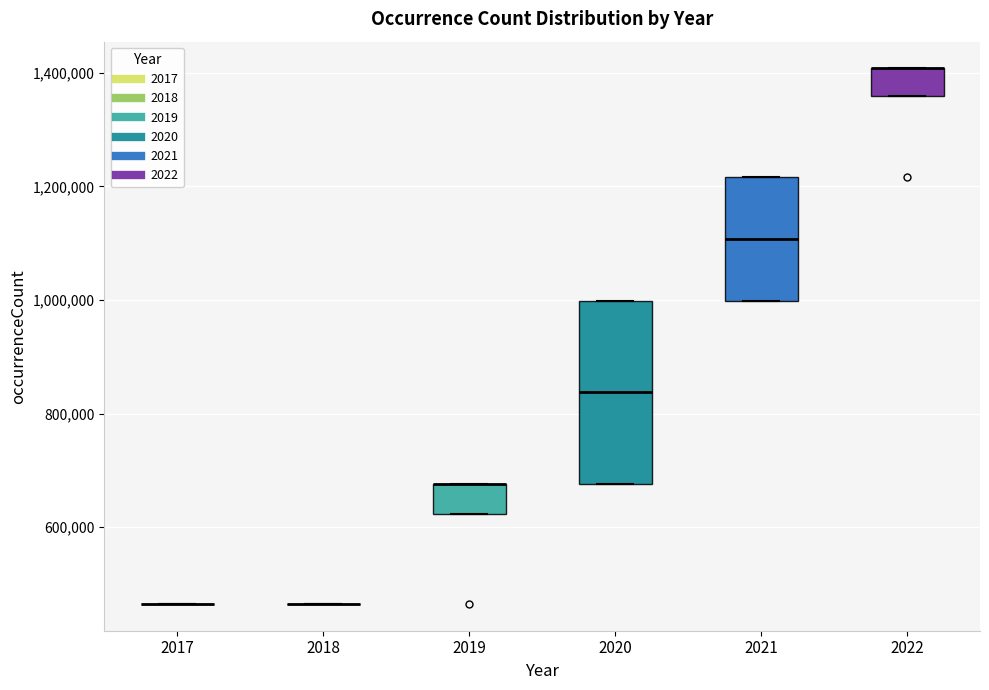

Where is the upper edge of the box at x = 2019 on the y-axis? The values are not printed on the chart, so give them approximately, as read against the axis.

680000